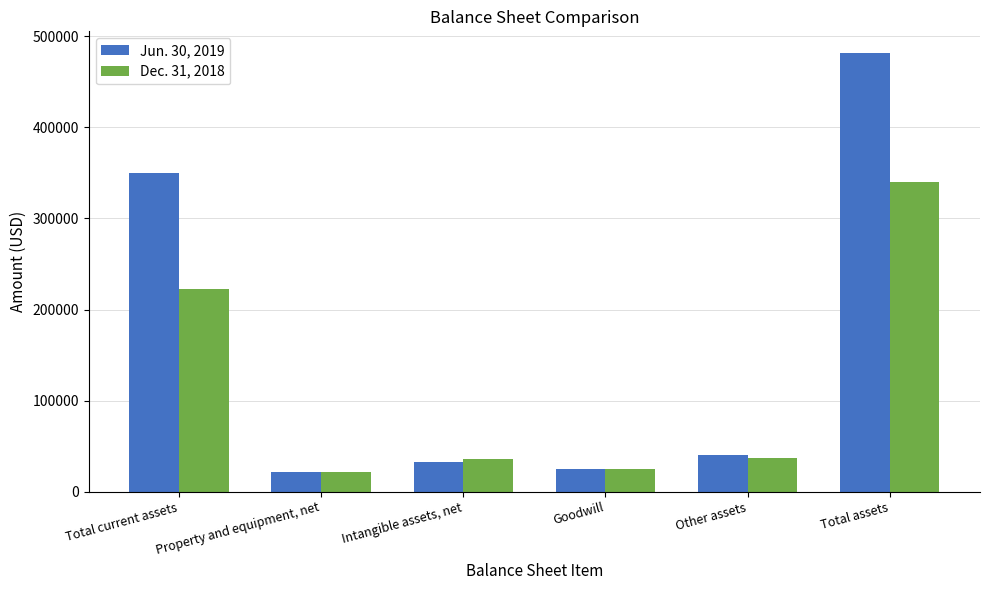

Which series has the widest spread of values?

Jun. 30, 2019